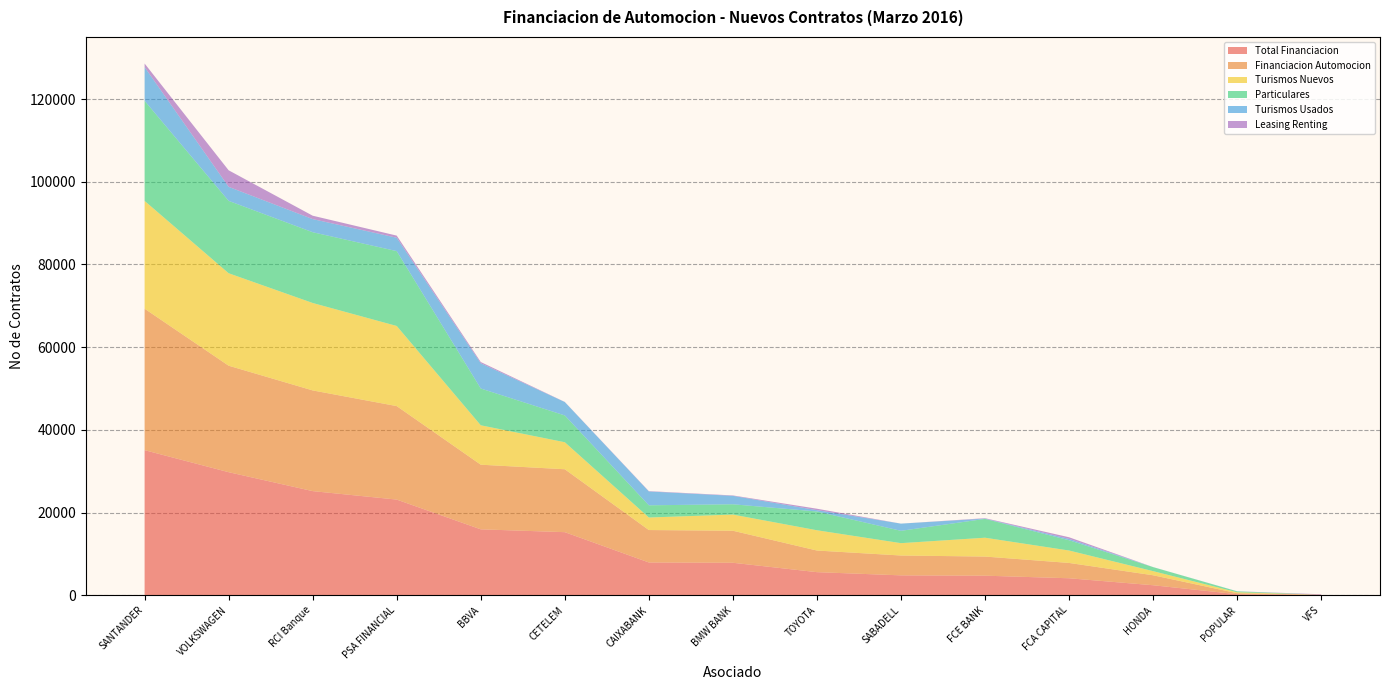

Reading right to left, list all the values displayed in this chart.

Total Financiacion: VFS=114.0	POPULAR=245.0	HONDA=2413.0	FCA CAPITAL=4099.0	FCE BANK=4723.4	SABADELL=4802.0	TOYOTA=5577.0	BMW BANK=7846.0	CAIXABANK=7920.0	CETELEM=15247.0	BBVA=15934.0	PSA FINANCIAL=23126.0	RCI Banque=25177.0	VOLKSWAGEN=29753.0	SANTANDER=35082.0
Financiacion Automocion: VFS=3.0	POPULAR=245.0	HONDA=2413.0	FCA CAPITAL=3708.0	FCE BANK=4626.4	SABADELL=4802.0	TOYOTA=5231.0	BMW BANK=7750.0	CAIXABANK=7843.0	CETELEM=15218.0	BBVA=15632.0	PSA FINANCIAL=22613.0	RCI Banque=24355.0	VOLKSWAGEN=25755.0	SANTANDER=34214.0
Turismos Nuevos: VFS=0.0	POPULAR=221.0	HONDA=995.0	FCA CAPITAL=3004.0	FCE BANK=4556.4	SABADELL=2986.0	TOYOTA=4902.0	BMW BANK=3910.0	CAIXABANK=3030.0	CETELEM=6532.0	BBVA=9529.0	PSA FINANCIAL=19375.0	RCI Banque=21145.0	VOLKSWAGEN=22363.0	SANTANDER=26069.0
Particulares: VFS=0.0	POPULAR=221.0	HONDA=974.0	FCA CAPITAL=2485.0	FCE BANK=4556.4	SABADELL=2986.0	TOYOTA=4540.0	BMW BANK=2490.0	CAIXABANK=2953.0	CETELEM=6484.0	BBVA=8896.0	PSA FINANCIAL=18106.0	RCI Banque=17115.0	VOLKSWAGEN=17507.0	SANTANDER=24212.0
Turismos Usados: VFS=0.0	POPULAR=24.0	HONDA=15.0	FCA CAPITAL=331.0	FCE BANK=70.0	SABADELL=1738.0	TOYOTA=323.0	BMW BANK=2041.0	CAIXABANK=3350.0	CETELEM=3240.0	BBVA=6103.0	PSA FINANCIAL=3238.0	RCI Banque=3174.0	VOLKSWAGEN=3392.0	SANTANDER=8145.0
Leasing Renting: VFS=111.0	POPULAR=0.0	HONDA=0.0	FCA CAPITAL=391.0	FCE BANK=97.0	SABADELL=0.0	TOYOTA=346.0	BMW BANK=96.0	CAIXABANK=77.0	CETELEM=29.0	BBVA=302.0	PSA FINANCIAL=513.0	RCI Banque=822.0	VOLKSWAGEN=3998.0	SANTANDER=868.0